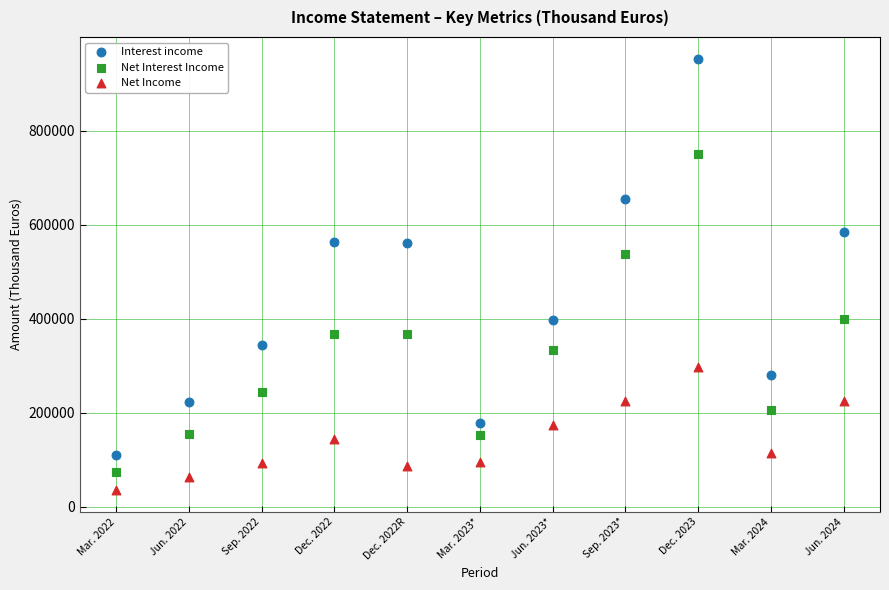

What are all the series names shown in the legend?

Interest income, Net Interest Income, Net Income